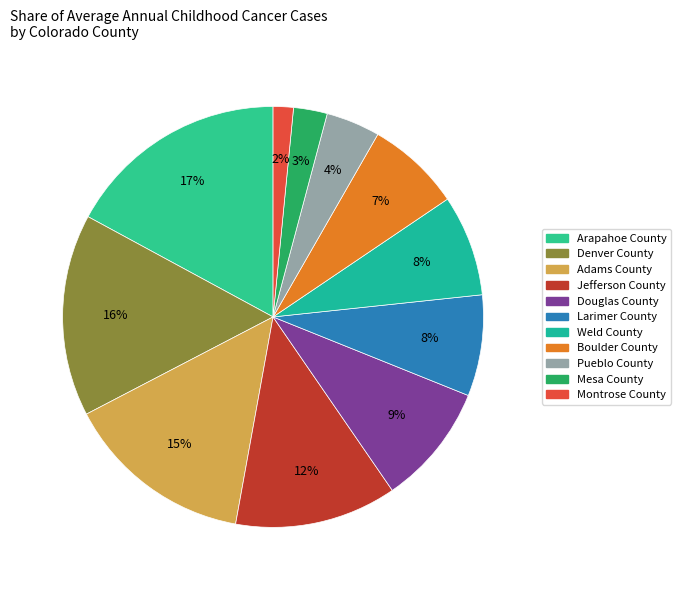

Is Larimer County the majority of the pie?

No